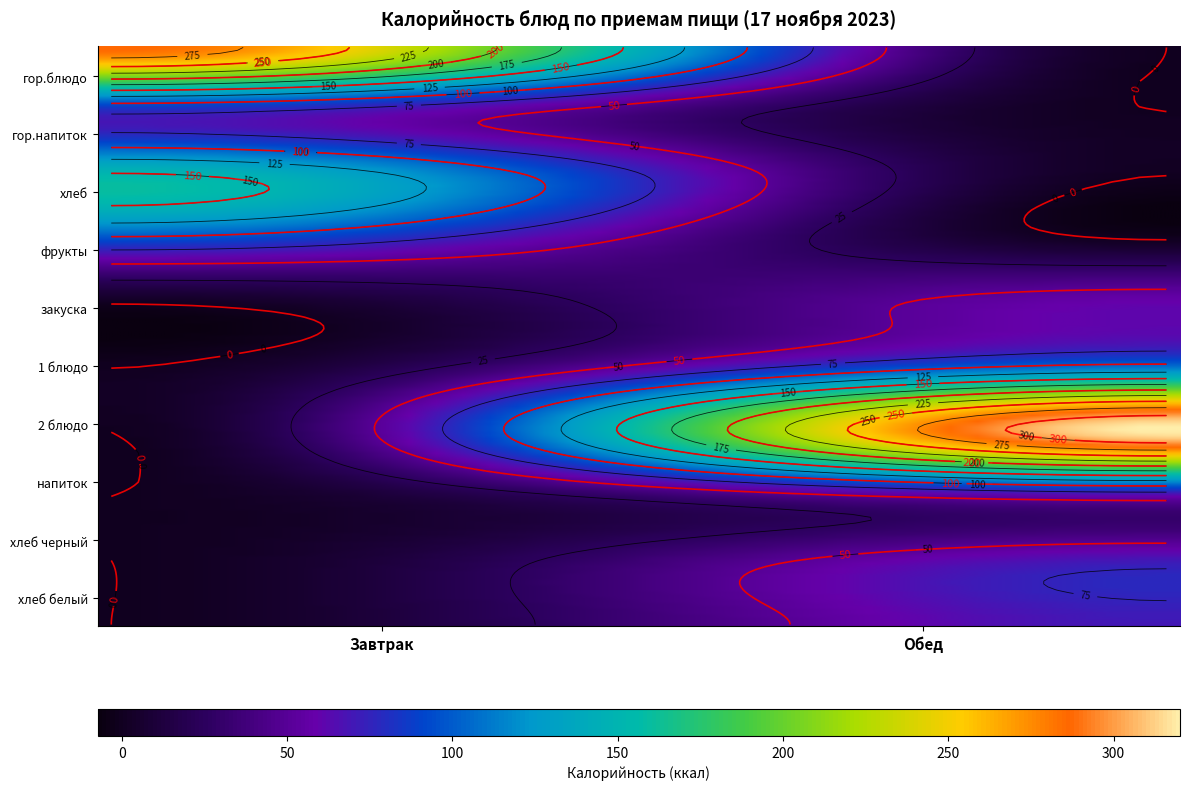

Reading left to right, extract all data points from this chart.

гор.блюдо: 0=287.4	1=0.0	2=0.0	3=0.0
гор.напиток: 0=79.0	1=0.0	2=0.0	3=0.0
хлеб: 0=153.0	1=0.0	2=0.0	3=0.0
фрукты: 0=94.0	1=0.0	2=0.0	3=0.0
закуска: 0=0.0	1=59.4	2=0.0	3=0.0
1 блюдо: 0=0.0	1=111.2	2=0.0	3=0.0
2 блюдо: 0=0.0	1=319.4	2=0.0	3=0.0
напиток: 0=0.0	1=61.0	2=0.0	3=0.0
хлеб черный: 0=0.0	1=69.6	2=0.0	3=0.0
хлеб белый: 0=0.0	1=70.5	2=0.0	3=0.0